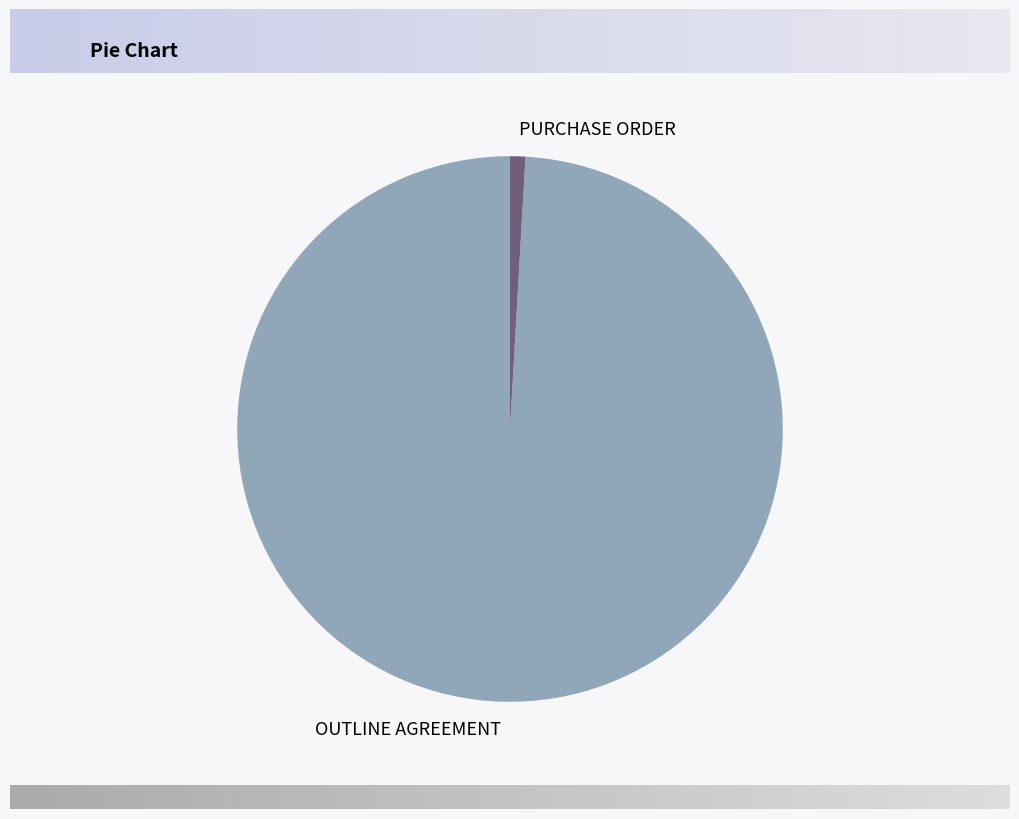

The OUTLINE AGREEMENT slice represents 99% of the pie. True or false?

True